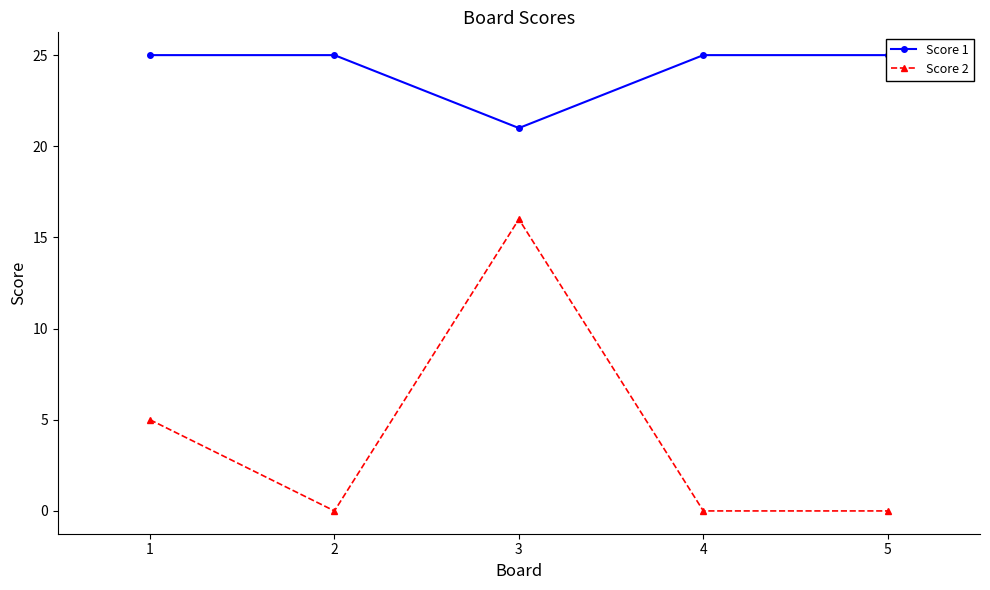

How many Score 1 values are between 25 and 26?

4